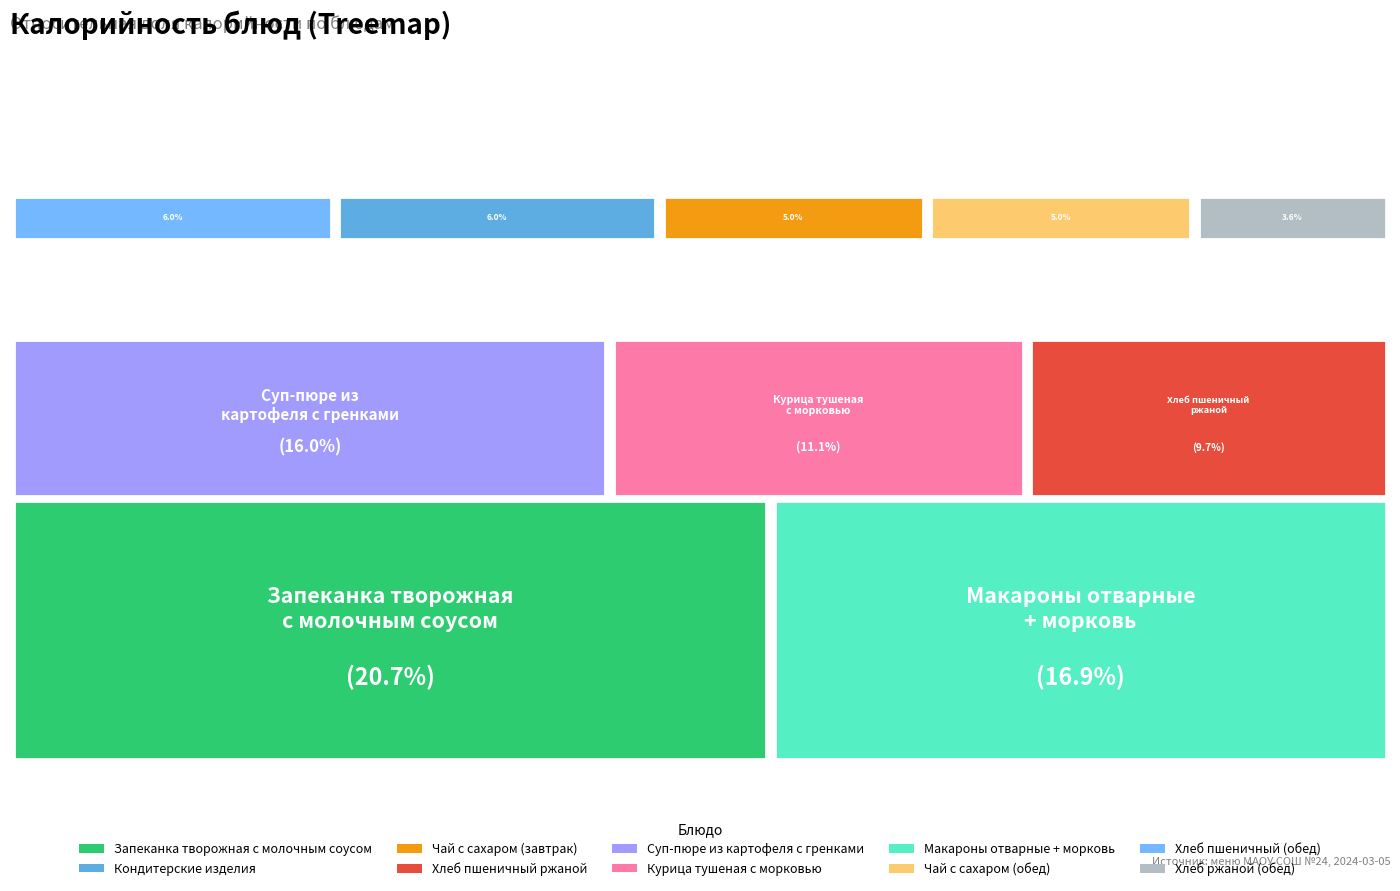

Which has a higher value, Курица тушеная
с морковью or Чай с сахаром
(обед)?

Курица тушеная
с морковью